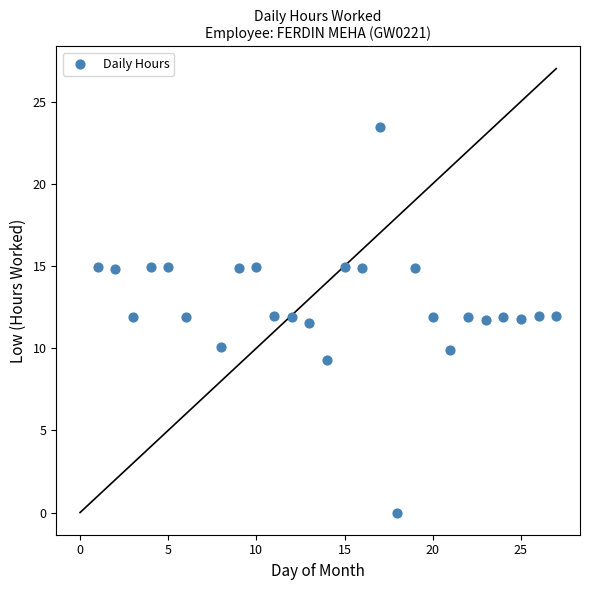

What is the range of X values (max minus min)?

26.0